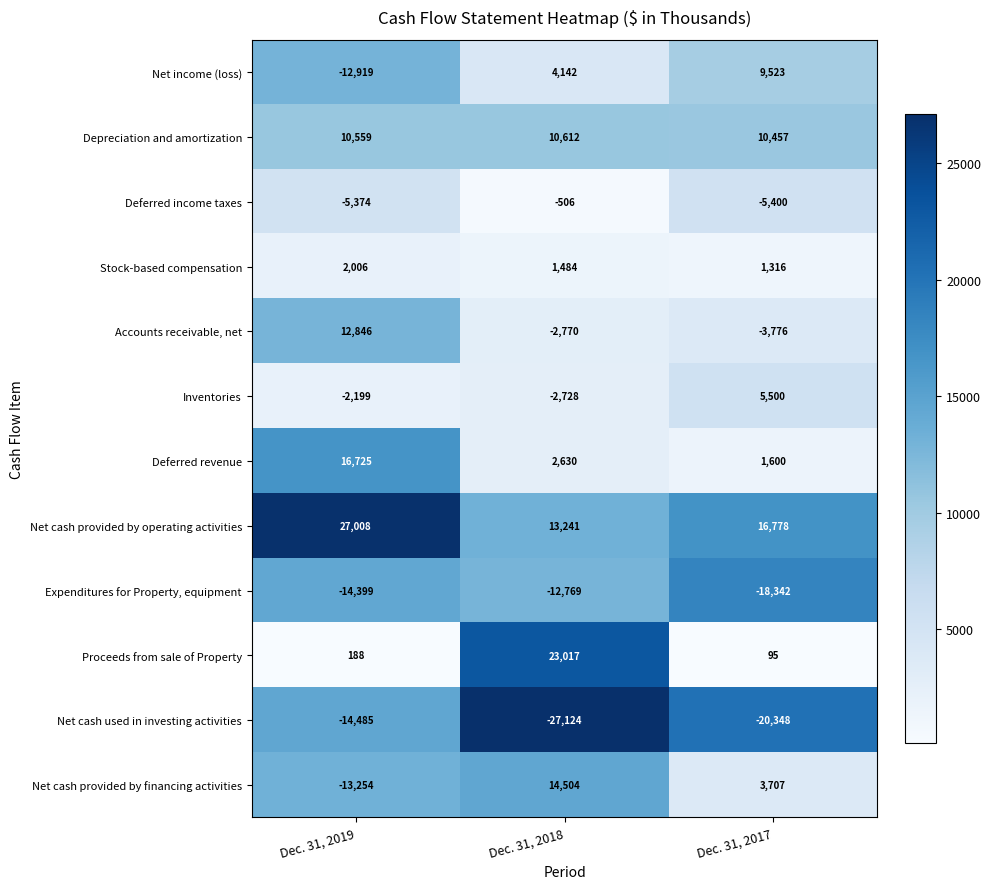

Which series has the largest total across all categories?

Net cash provided by operating activities